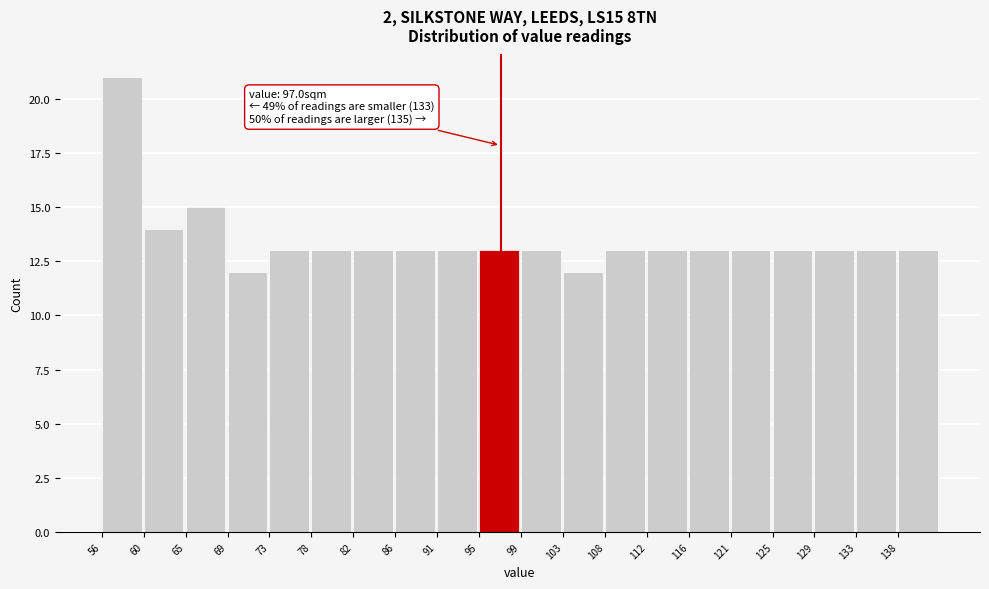

Which range on the x-axis has the tallest bar?

56.0 to 60.5